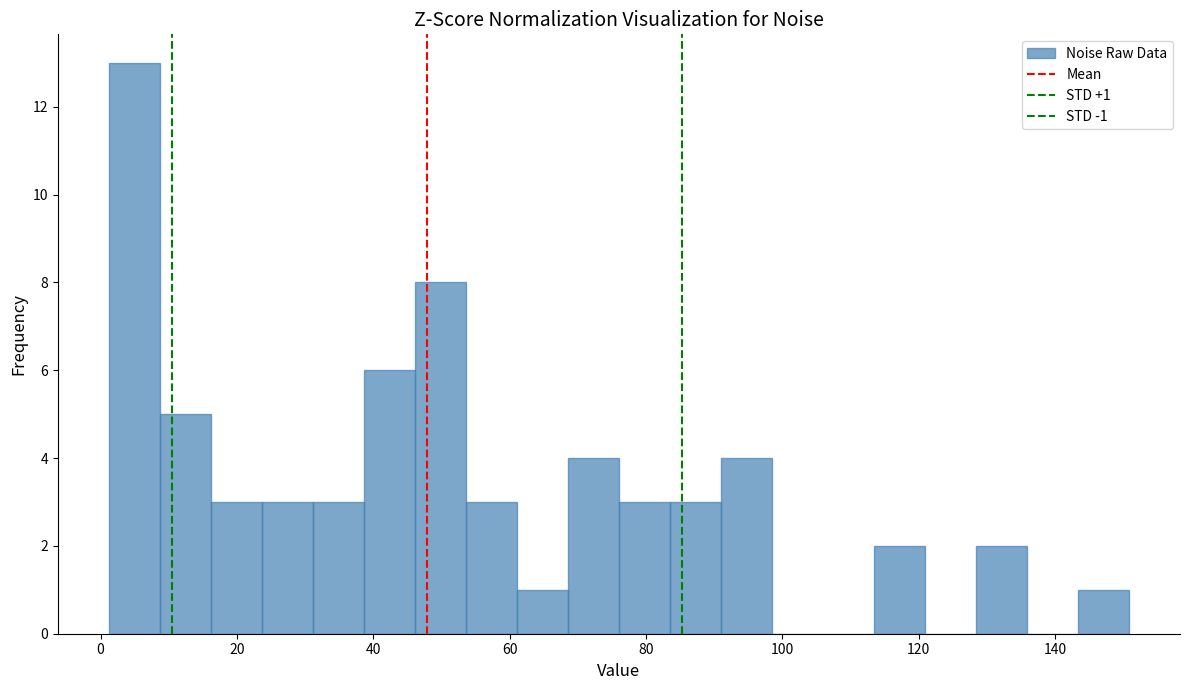

Read against the x-axis, roughly where is the centre of the tallest bar?

4